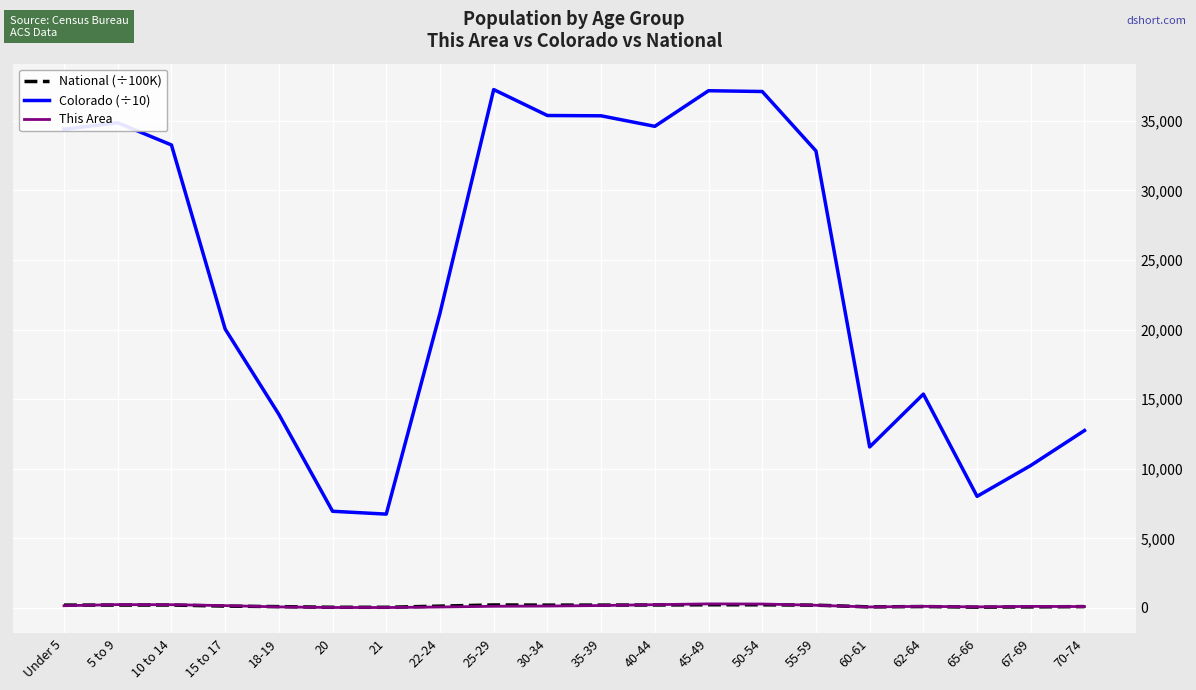

True or false: This Area and Colorado (÷10) cross at least once.

False